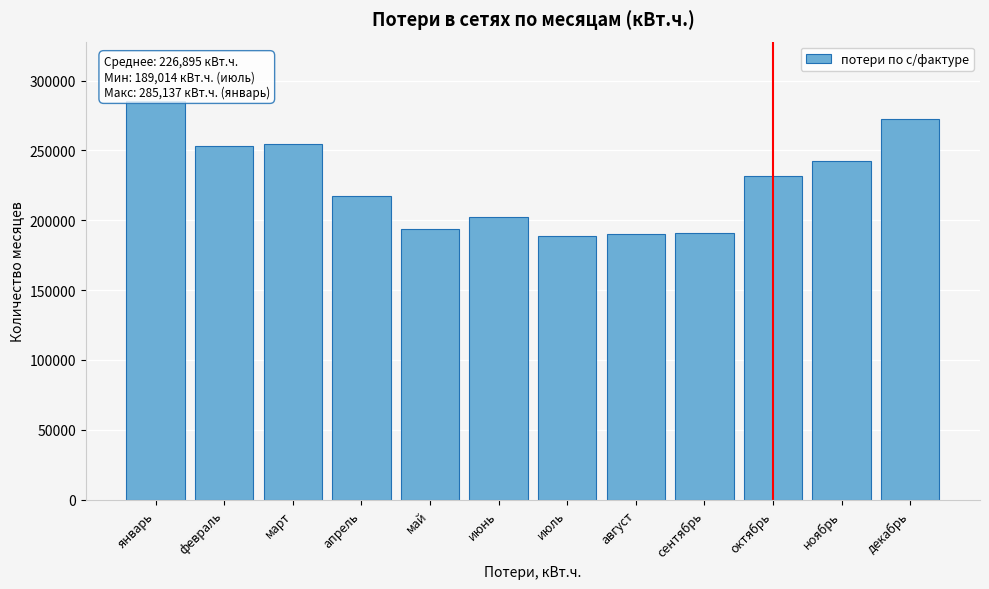

Between январь and сентябрь, which is larger?

январь